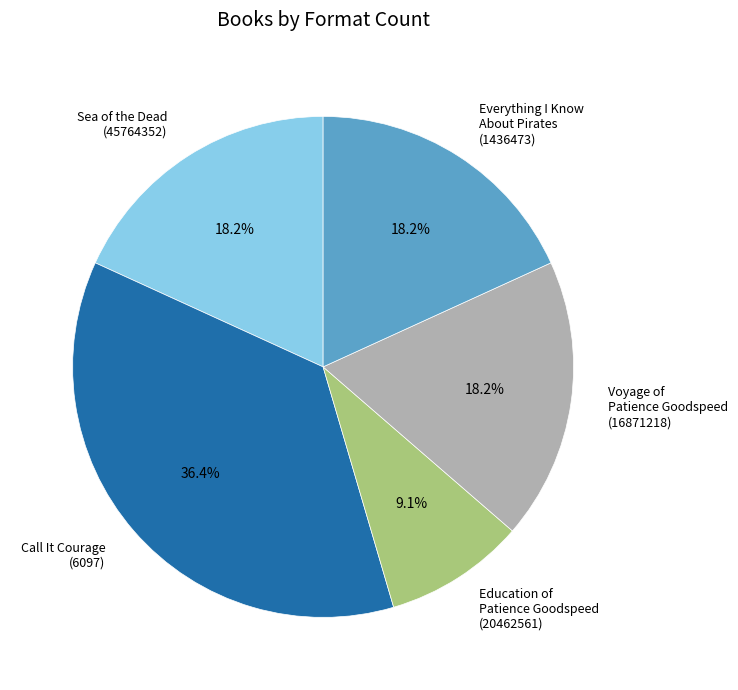

Count the number of slices in the pie.

5